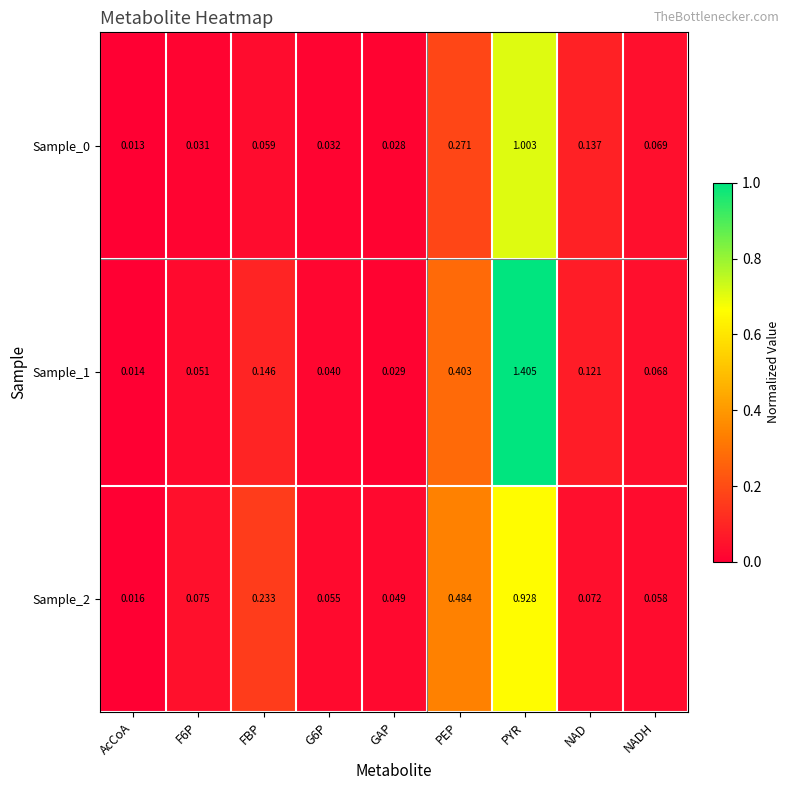

Which category has the highest value across all series?

PYR